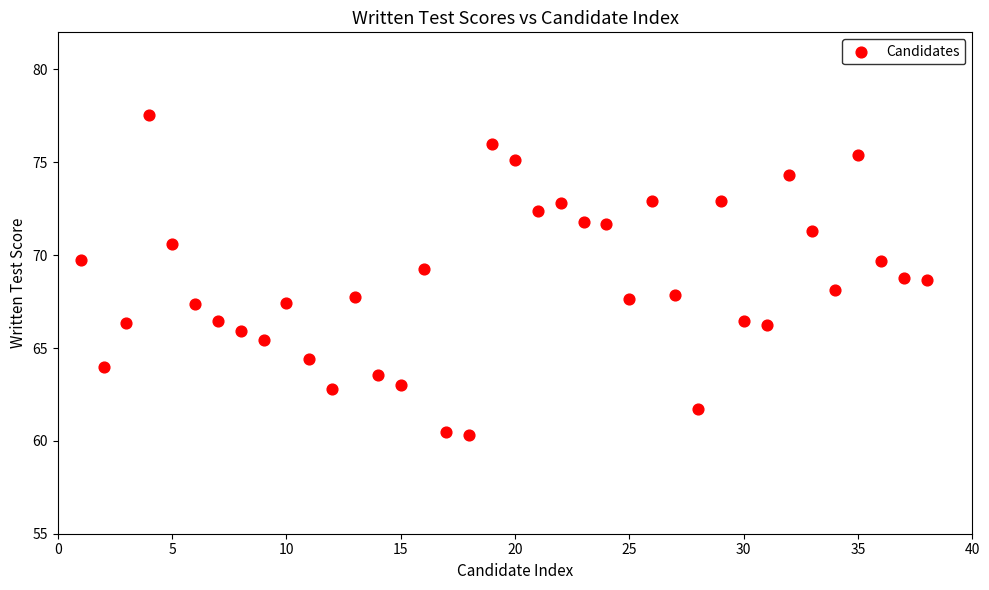

What is the range of X values (max minus min)?

37.0